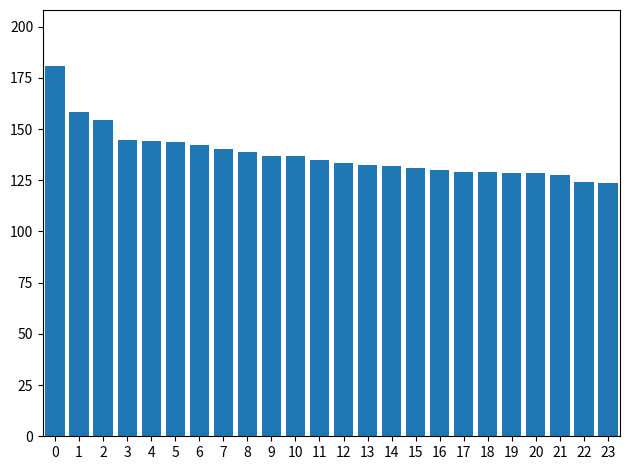

How many bars are there in total?

24